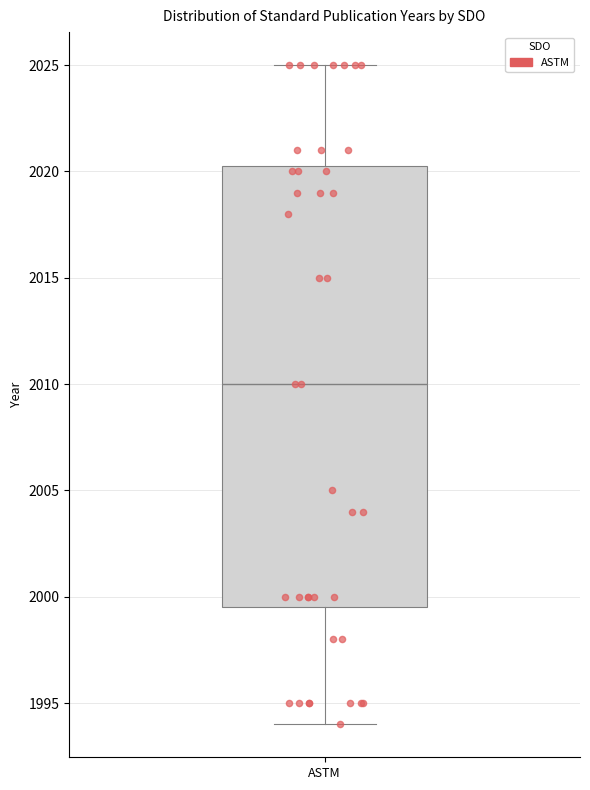

Where does the median line of the box for ASTM sit on the y-axis? The values are not printed on the chart, so give them approximately, as read against the axis.

2010.0